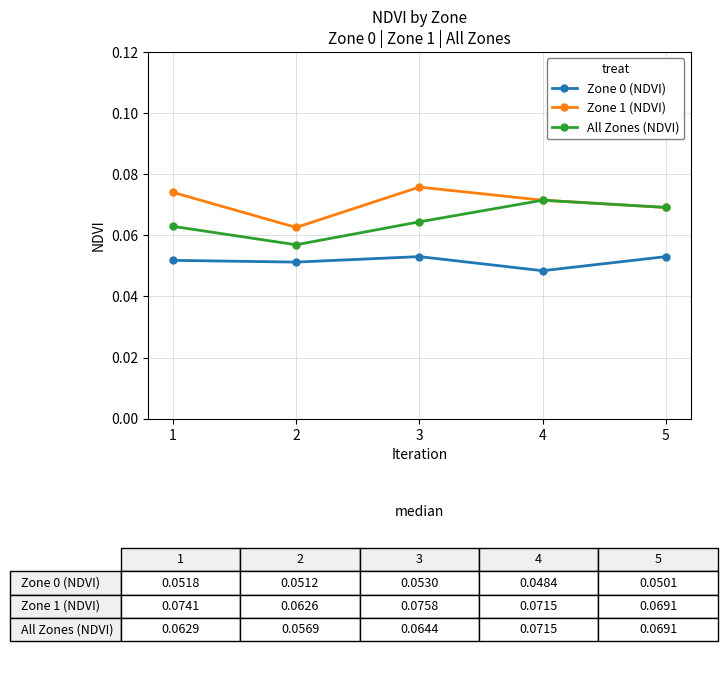

At which label does Zone 0 (NDVI) reach its minimum?

4